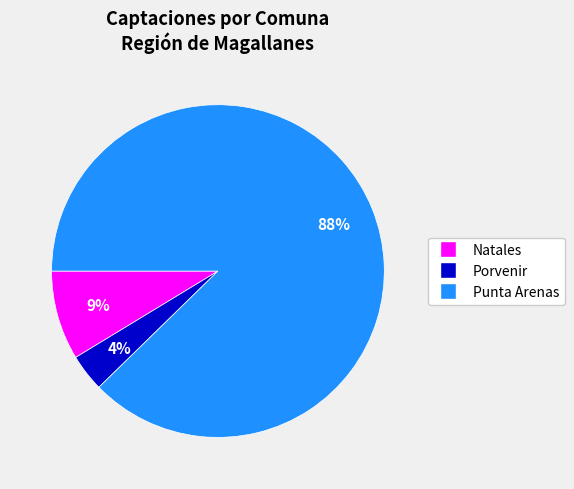

Do Punta Arenas and Natales together represent more than half of the pie?

Yes